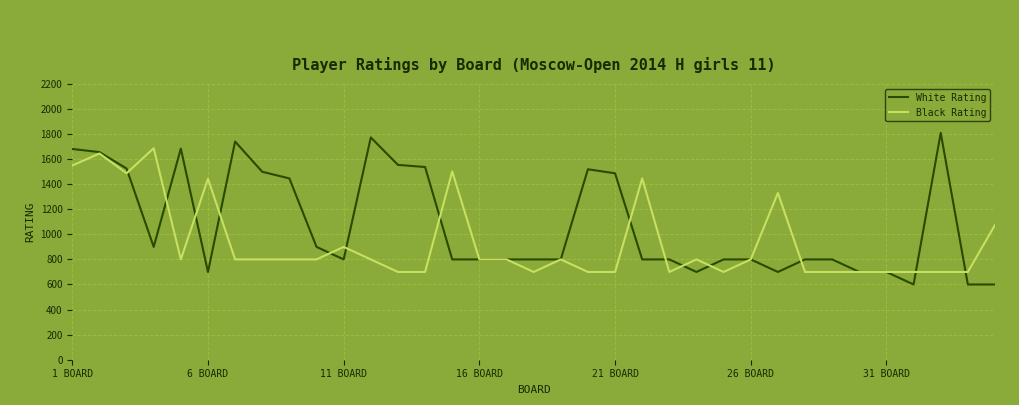

Which series has the largest total across all categories?

White Rating